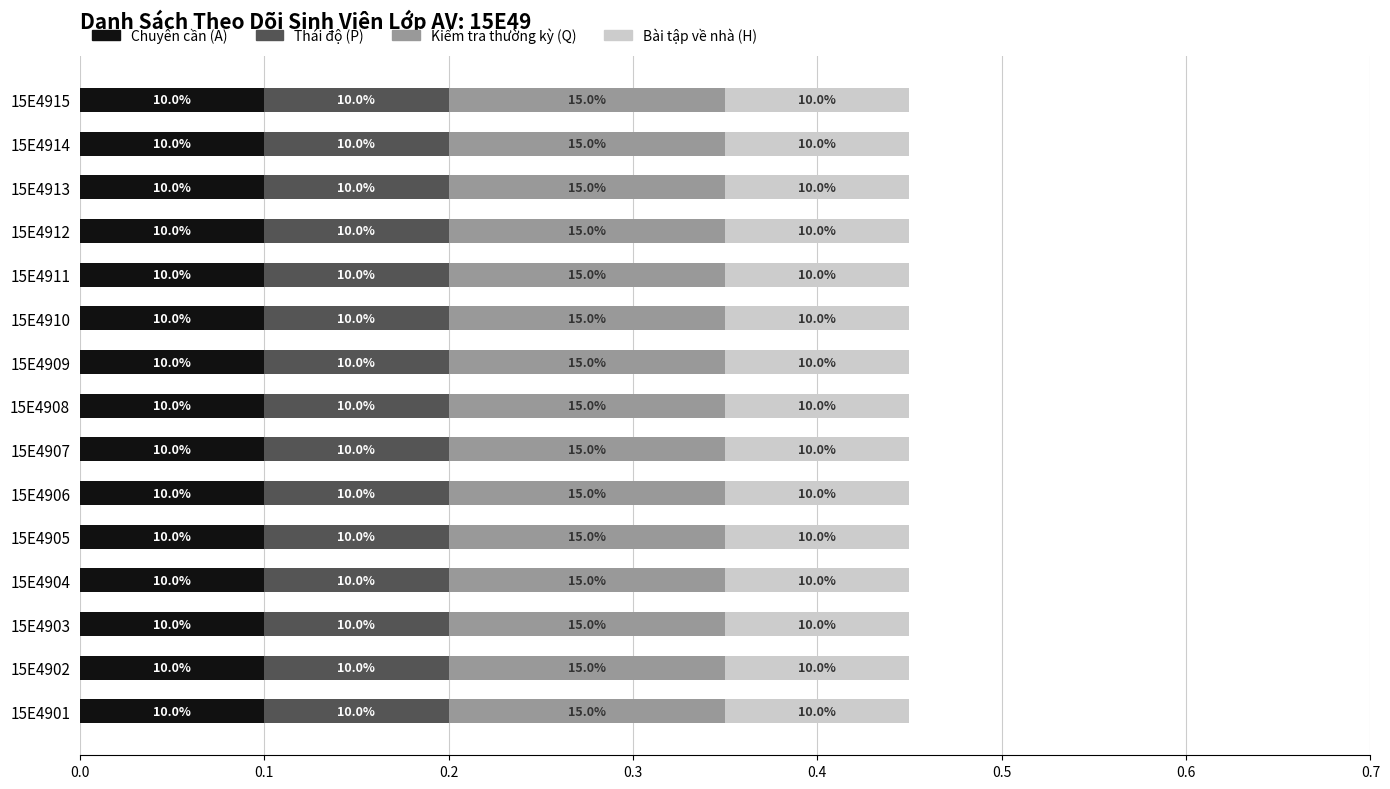

Reading right to left, transcribe all the data shown in this chart.

Chuyên cần (A): 15E4915=0.1	15E4914=0.1	15E4913=0.1	15E4912=0.1	15E4911=0.1	15E4910=0.1	15E4909=0.1	15E4908=0.1	15E4907=0.1	15E4906=0.1	15E4905=0.1	15E4904=0.1	15E4903=0.1	15E4902=0.1	15E4901=0.1
Thái độ (P): 15E4915=0.1	15E4914=0.1	15E4913=0.1	15E4912=0.1	15E4911=0.1	15E4910=0.1	15E4909=0.1	15E4908=0.1	15E4907=0.1	15E4906=0.1	15E4905=0.1	15E4904=0.1	15E4903=0.1	15E4902=0.1	15E4901=0.1
Kiểm tra thường kỳ (Q): 15E4915=0.1	15E4914=0.1	15E4913=0.1	15E4912=0.1	15E4911=0.1	15E4910=0.1	15E4909=0.1	15E4908=0.1	15E4907=0.1	15E4906=0.1	15E4905=0.1	15E4904=0.1	15E4903=0.1	15E4902=0.1	15E4901=0.1
Bài tập về nhà (H): 15E4915=0.1	15E4914=0.1	15E4913=0.1	15E4912=0.1	15E4911=0.1	15E4910=0.1	15E4909=0.1	15E4908=0.1	15E4907=0.1	15E4906=0.1	15E4905=0.1	15E4904=0.1	15E4903=0.1	15E4902=0.1	15E4901=0.1